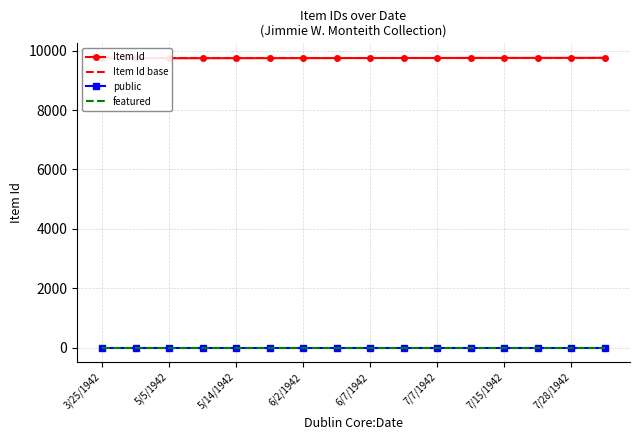

What is the minimum value for public?

1